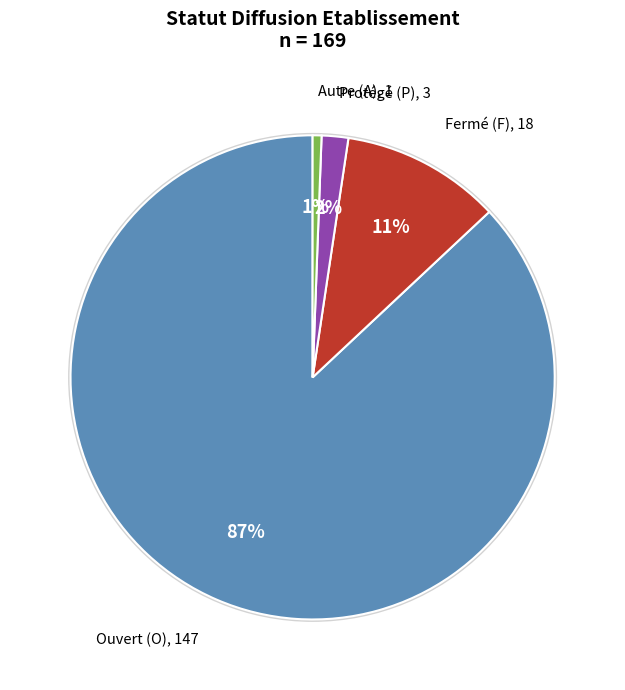

Is it true that O is 74% of the pie?

False